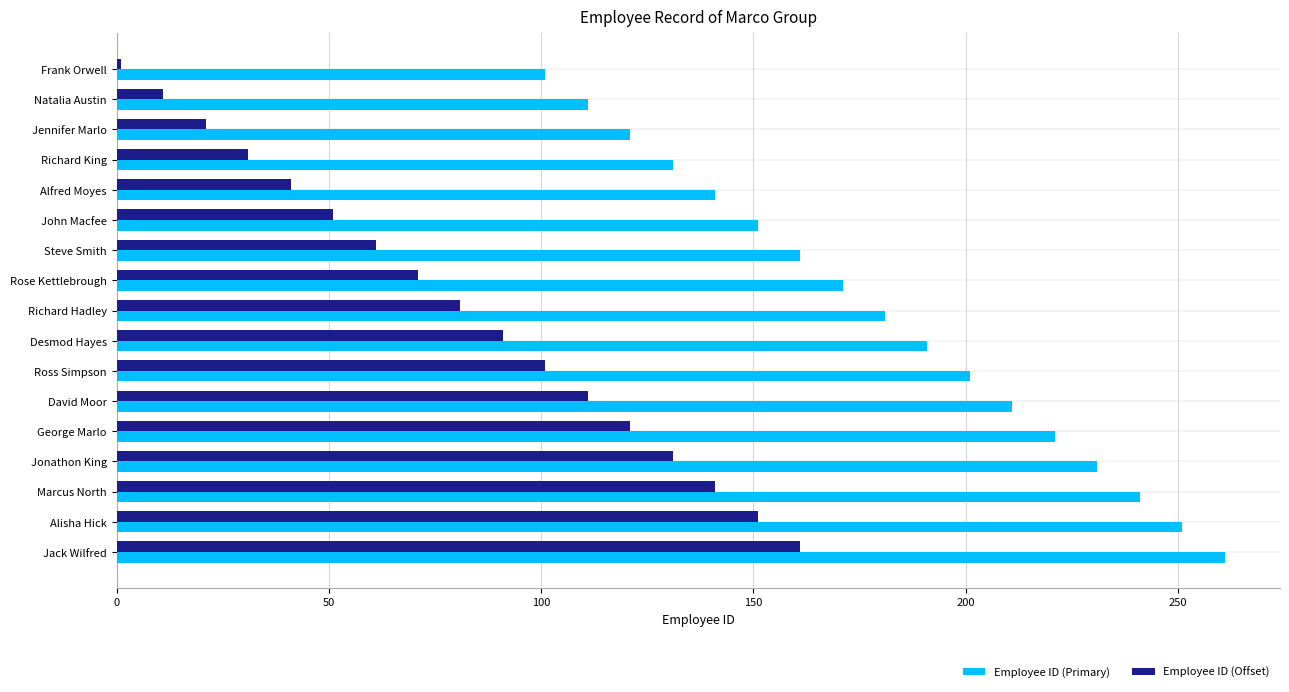

What are all the series names shown in the legend?

Employee ID (Primary), Employee ID (Offset)